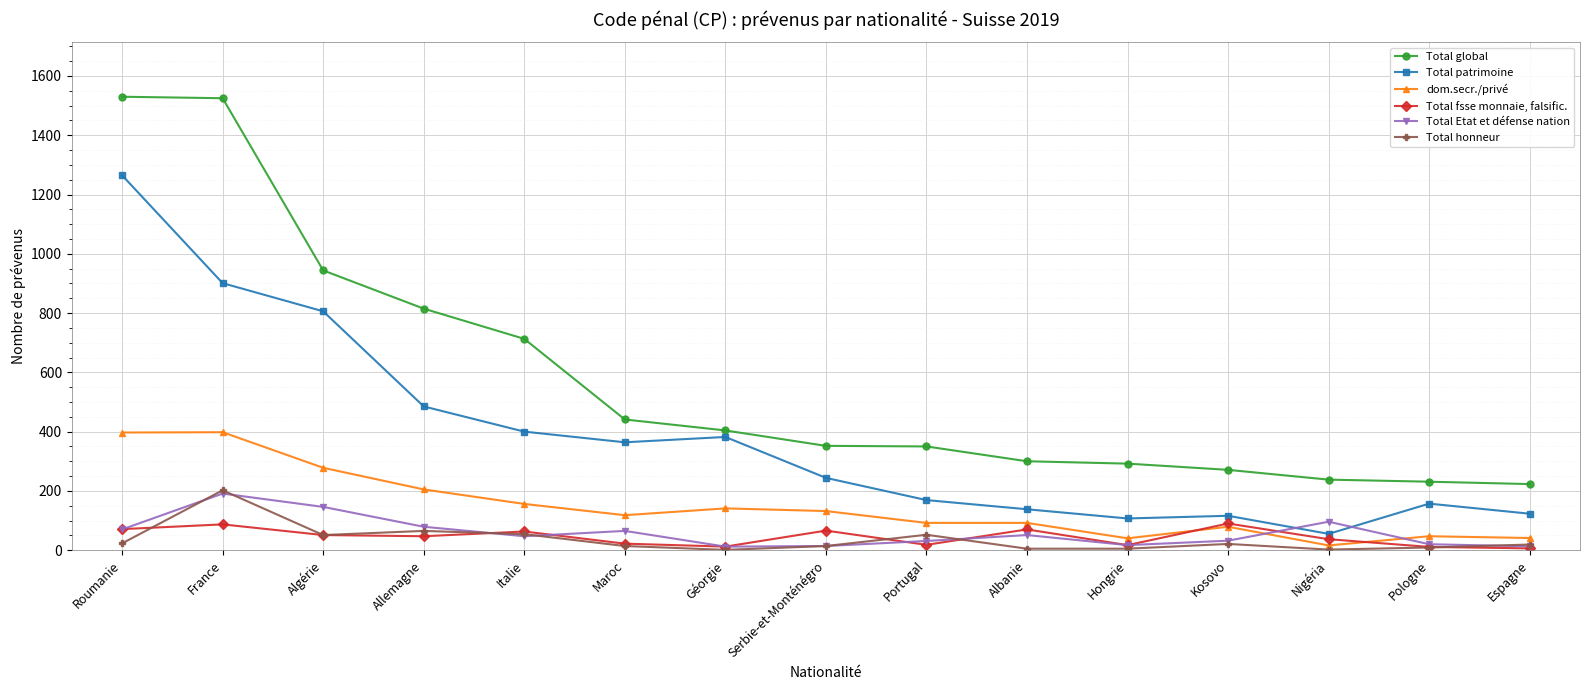

Rank the series at France from lowest to highest value.

Total fsse monnaie, falsific., Total Etat et défense nation, Total honneur, dom.secr./privé, Total patrimoine, Total global